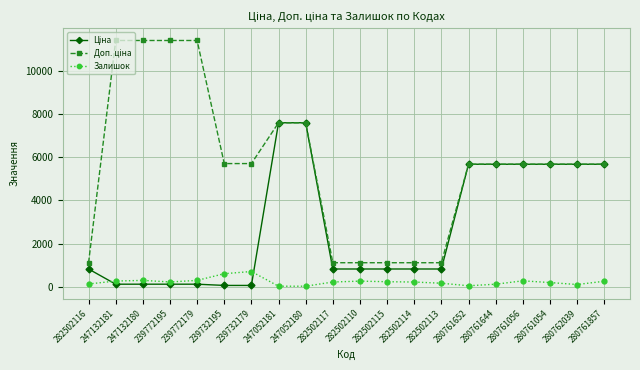

The Залишок series shows 256.0 at 282502110. True or false?

True